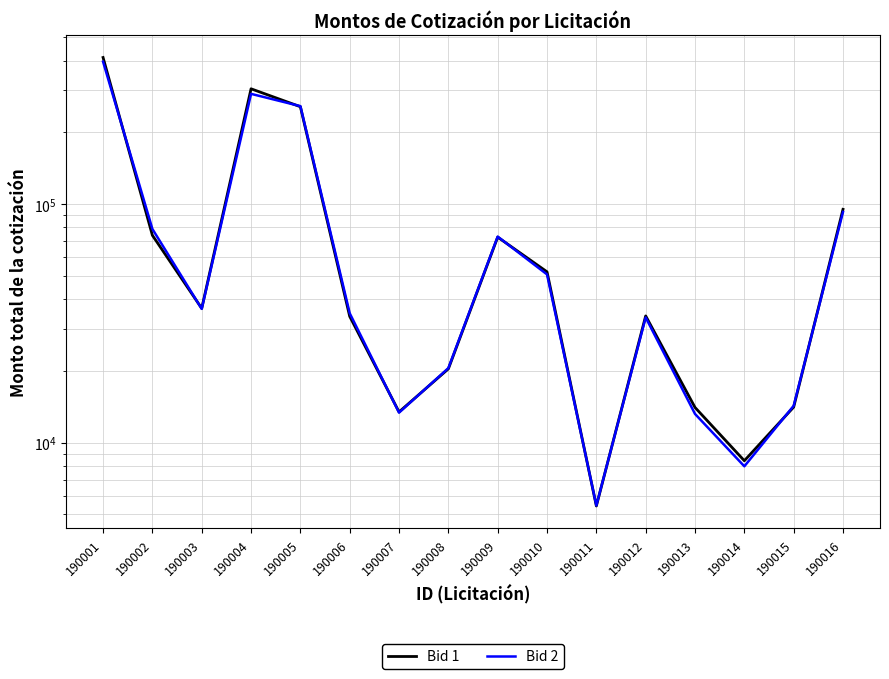

What is the total value across all series at 190006?

68716.4